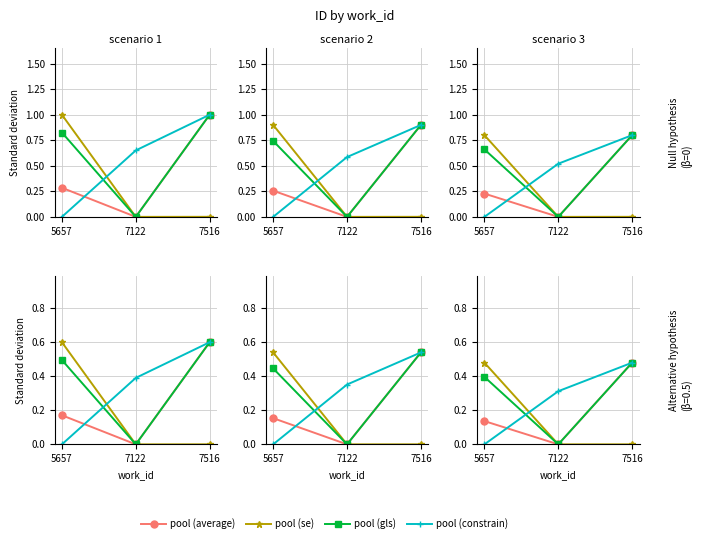

What is the difference between the maximum and minimum values in the pool (constrain) series?

0.5